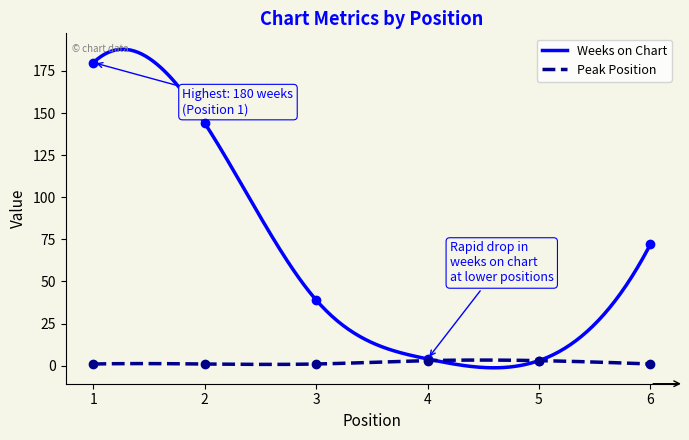

Is the value of Weeks on Chart at 3 greater than the value of Peak Position at 6?

Yes